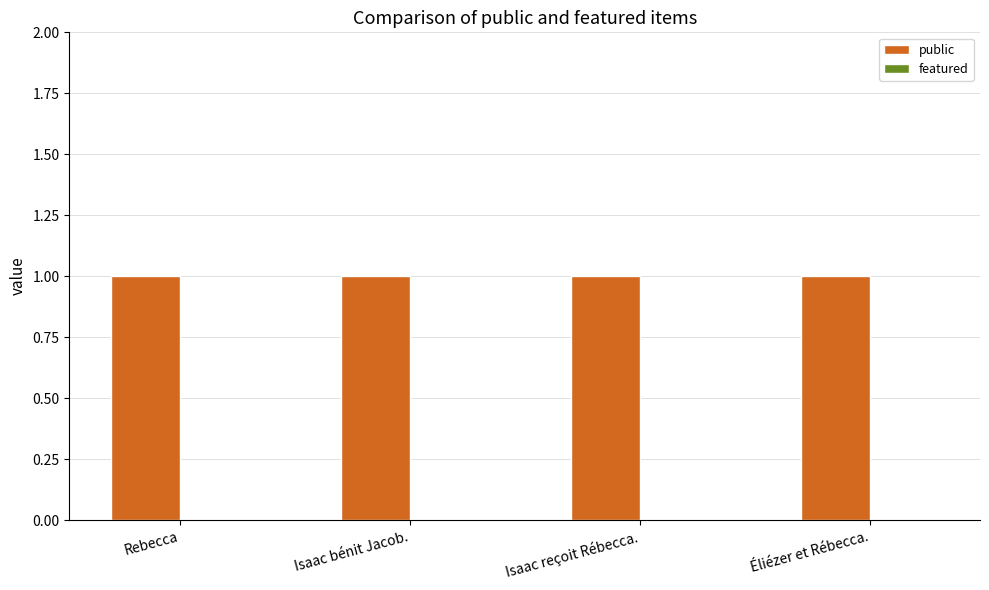

Reading left to right, transcribe all the data shown in this chart.

public: Rebecca=1	Isaac bénit Jacob.=1	Isaac reçoit Rébecca.=1	Éliézer et Rébecca.=1
featured: Rebecca=0	Isaac bénit Jacob.=0	Isaac reçoit Rébecca.=0	Éliézer et Rébecca.=0